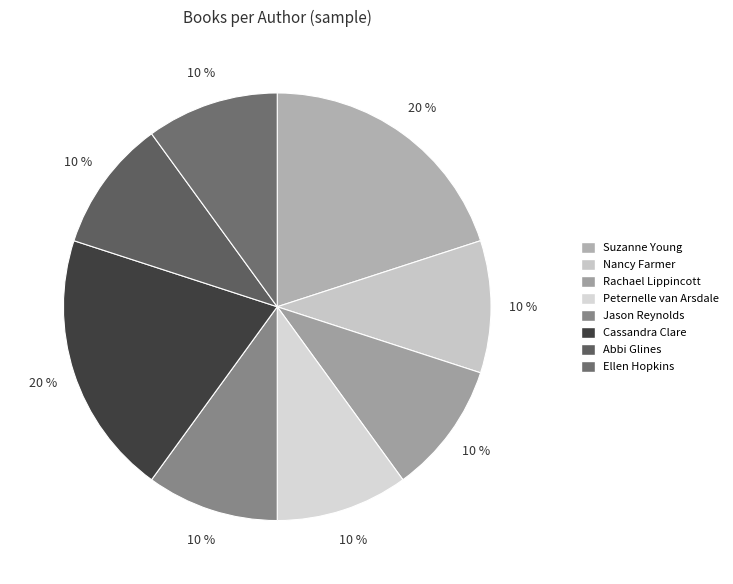

Does Nancy Farmer account for over 50% of the chart?

No